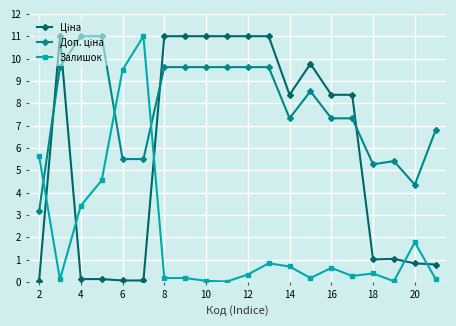

What is the difference between the maximum and second lowest values in the Залишок series?

11.0